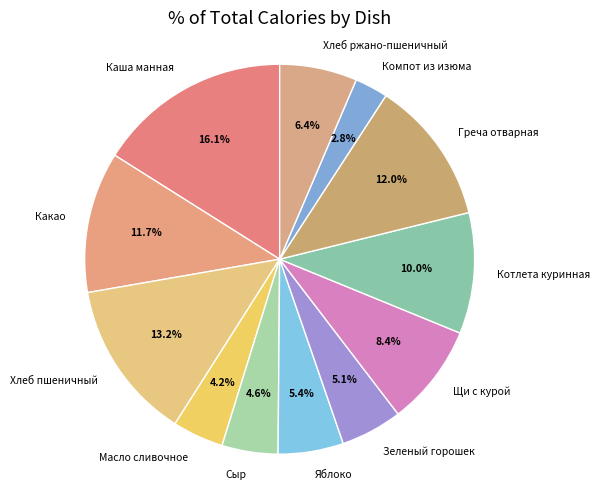

To the nearest percent, what is the average slice percentage?

8%